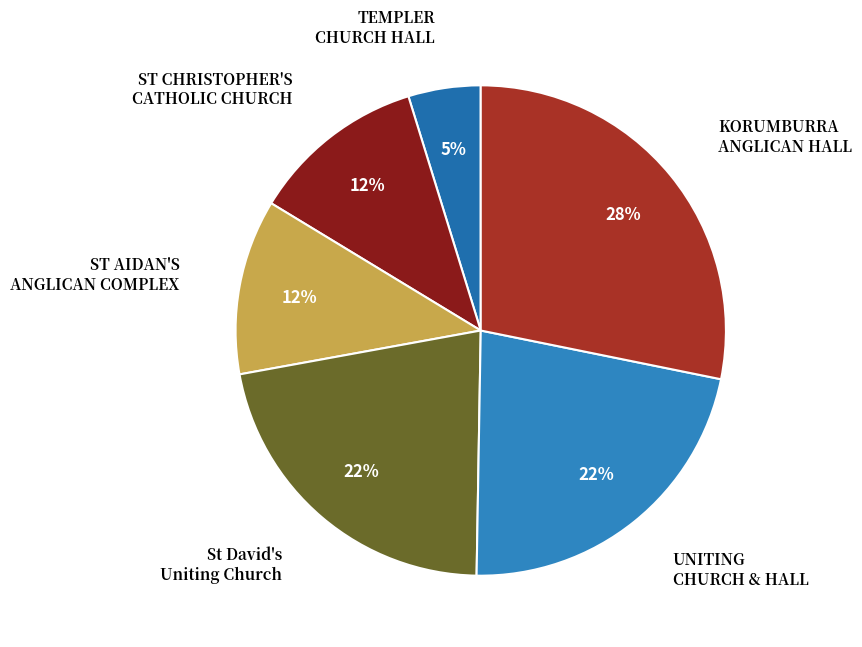

How many segments does this pie chart have?

6